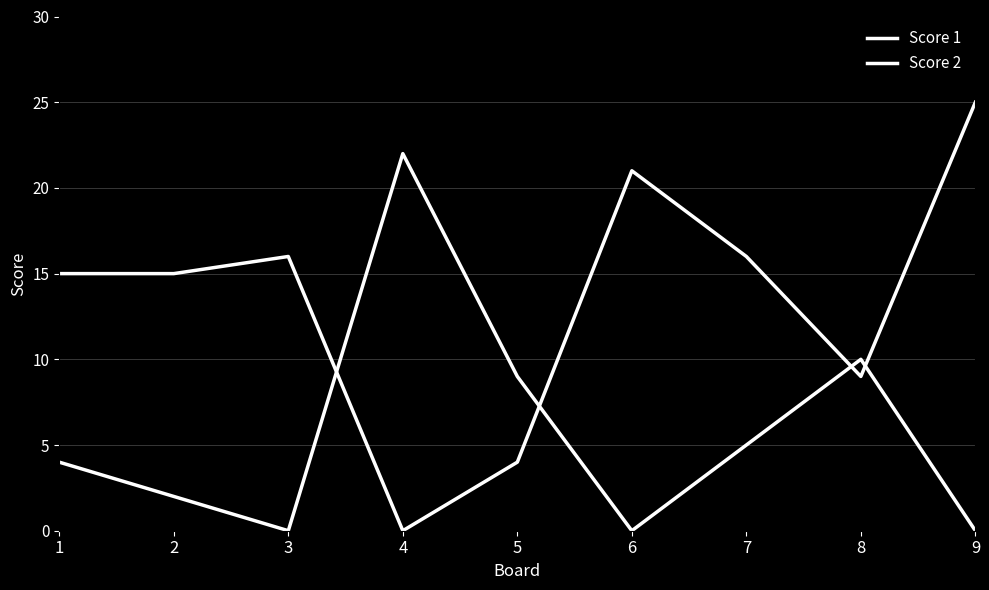

Where do Score 2 and Score 1 first cross each other?

3 and 4